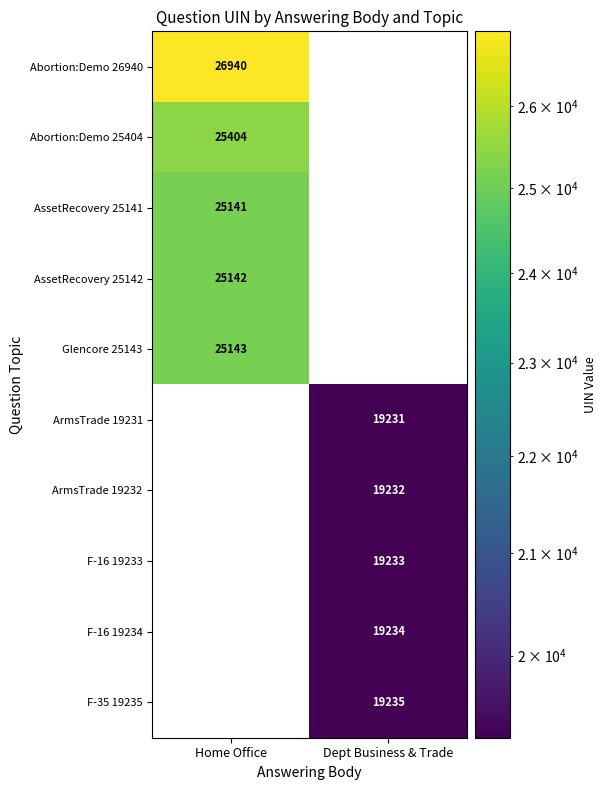

The AssetRecovery 25142 series shows 40835 at Home Office. True or false?

False